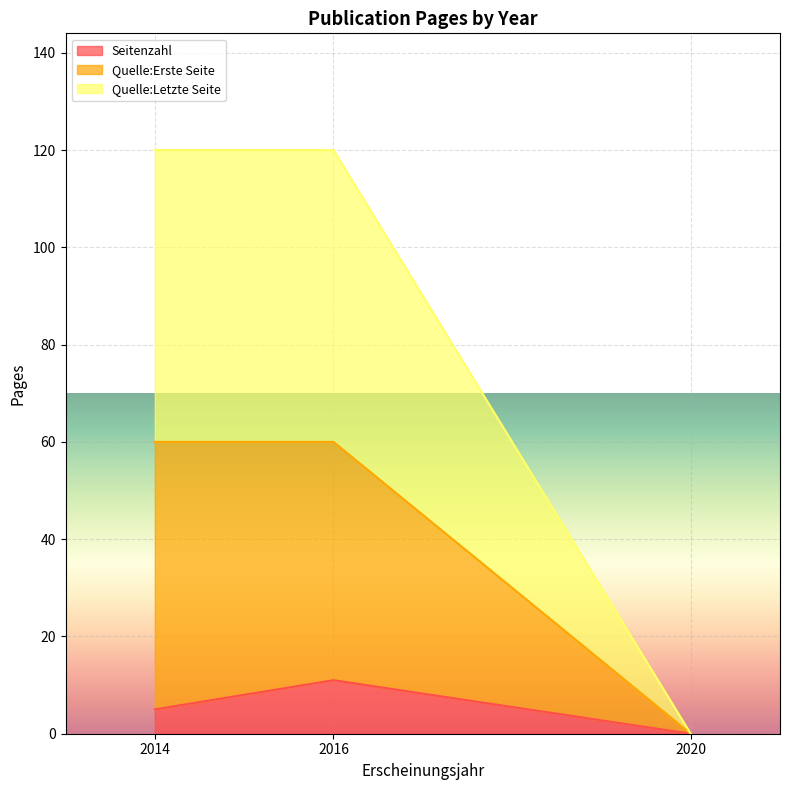

What are all the series names shown in the legend?

Seitenzahl, Quelle:Erste Seite, Quelle:Letzte Seite